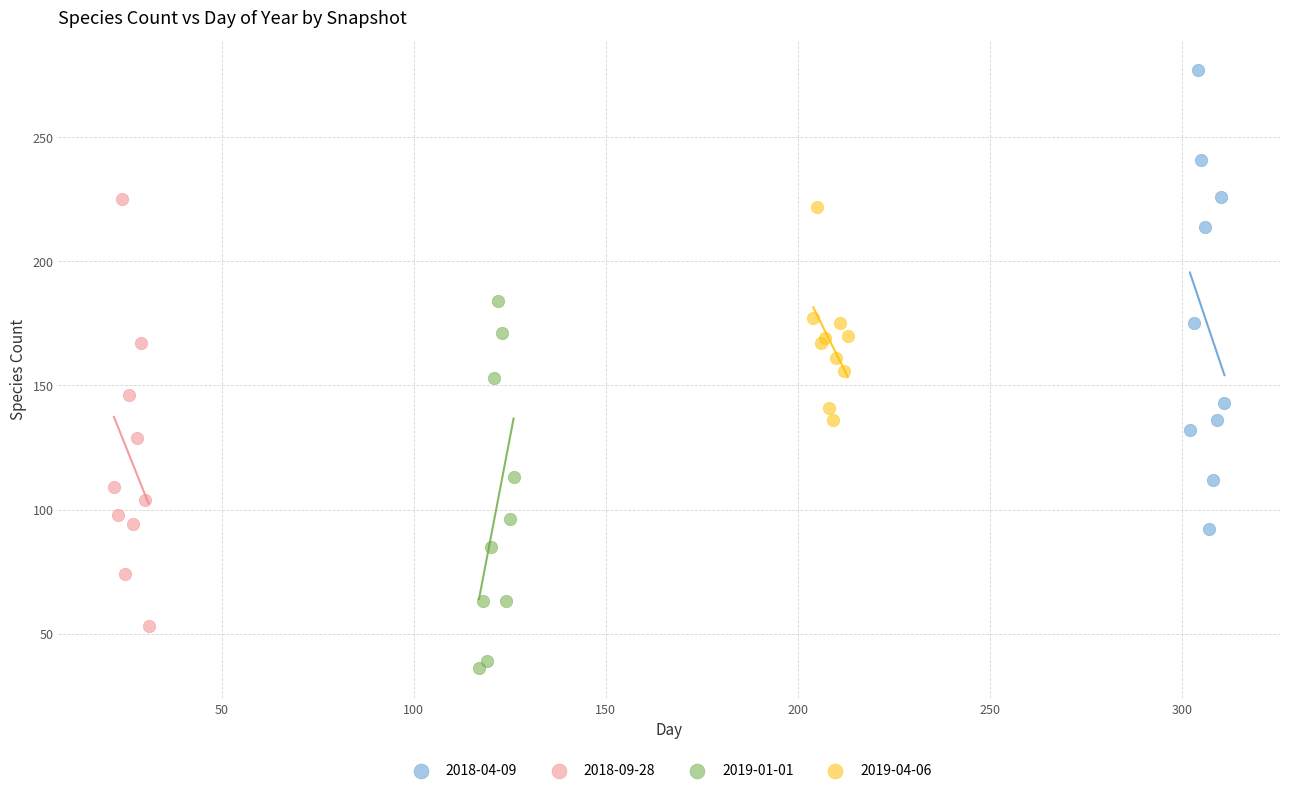

What are all the series names shown in the legend?

2018-04-09, 2018-09-28, 2019-01-01, 2019-04-06